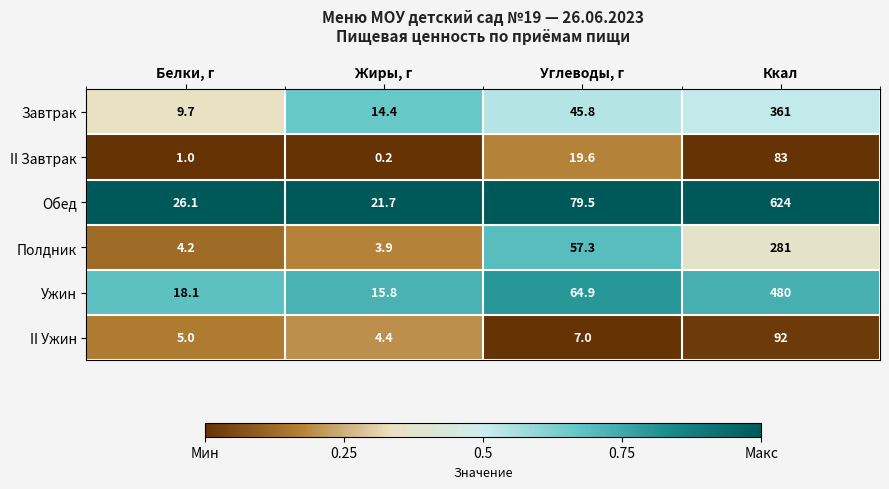

The II Завтрак series shows 0.7 at Белки, г. True or false?

False